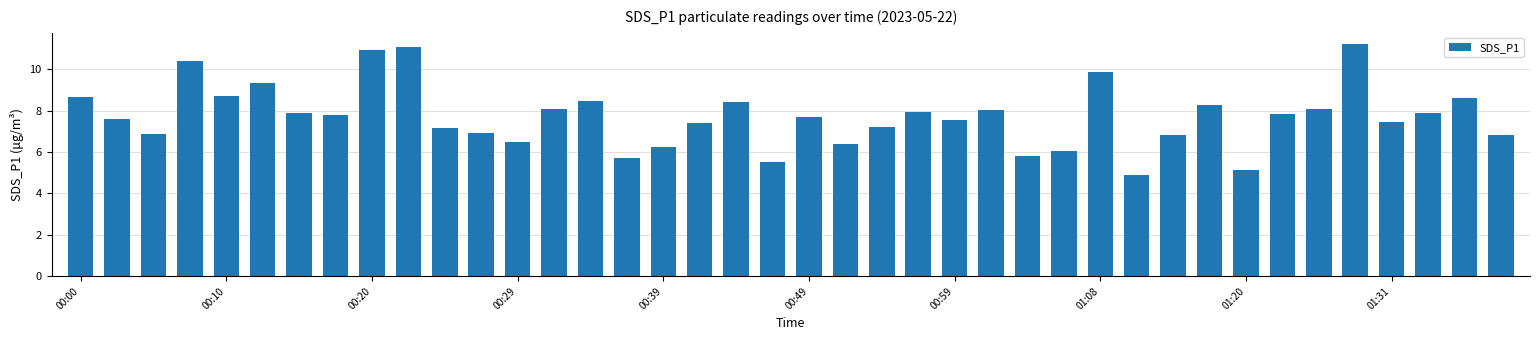

What is the average value?

7.7